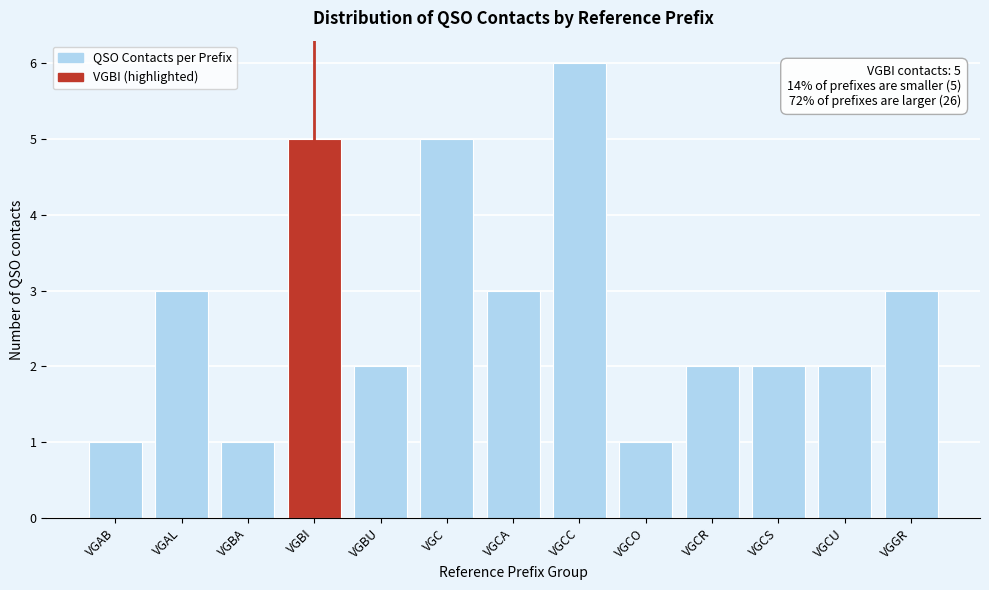

Reading left to right, transcribe all the data shown in this chart.

VGAB=1	VGAL=3	VGBA=1	VGBI=5	VGBU=2	VGC=5	VGCA=3	VGCC=6	VGCO=1	VGCR=2	VGCS=2	VGCU=2	VGGR=3